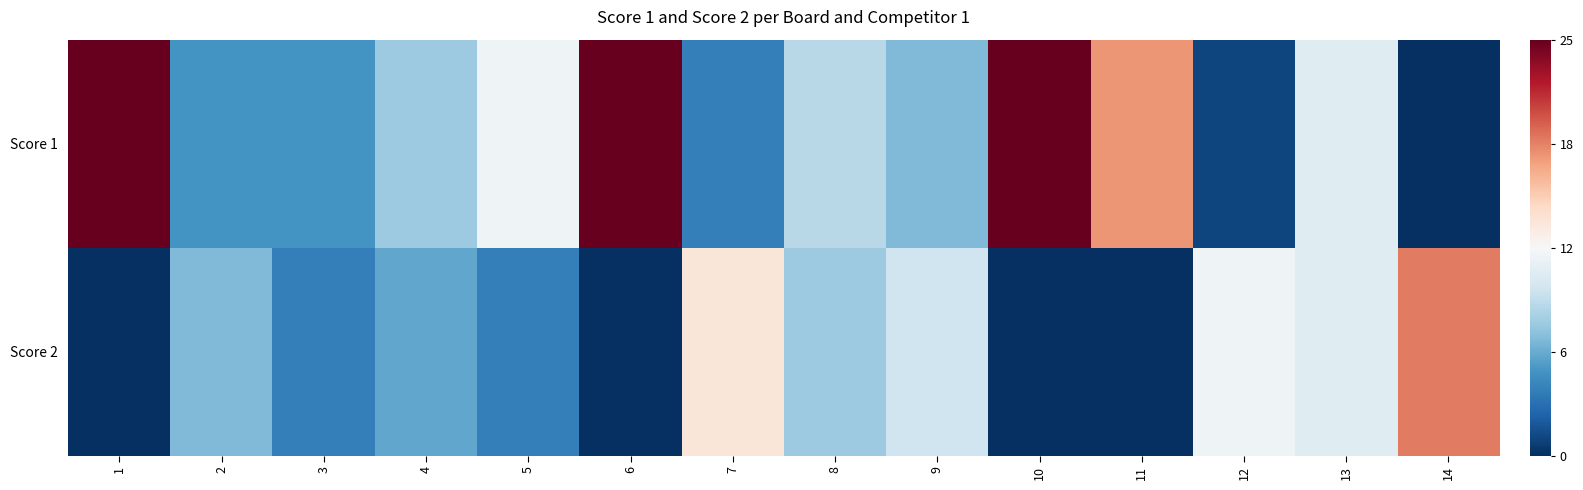

Which series has the widest spread of values?

Score 1